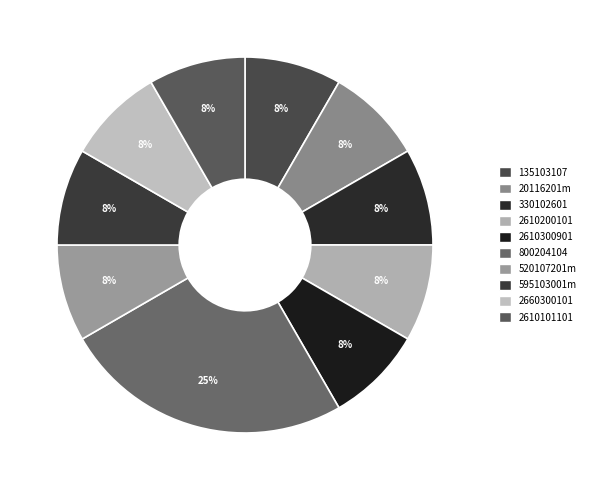

Which category has the smallest portion of the pie?

135103107